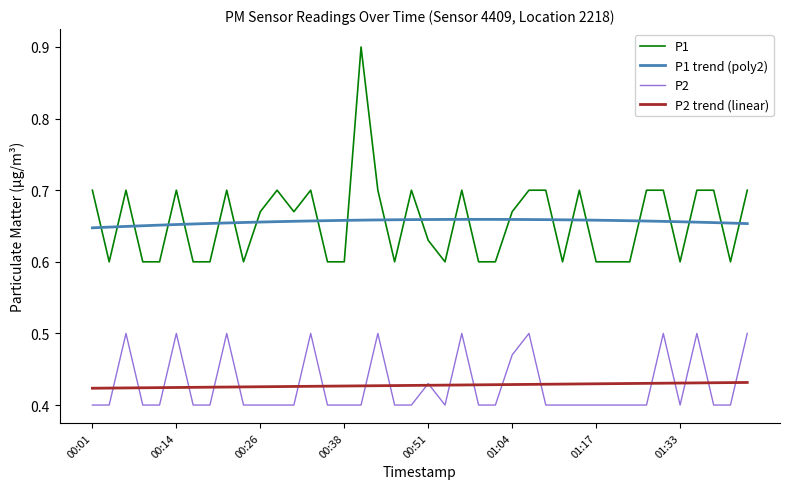

What is the sum of all P2 trend (linear) values?

17.1